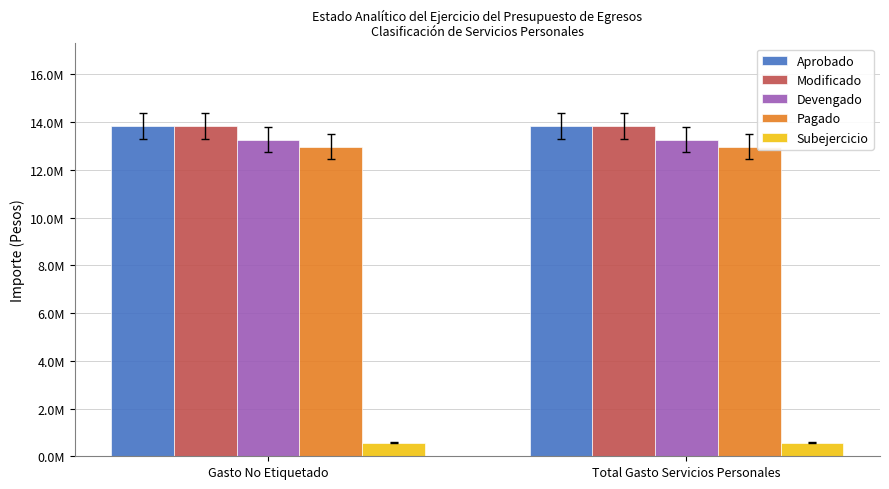

List the series in order of their peak value, highest first.

Aprobado, Modificado, Devengado, Pagado, Subejercicio